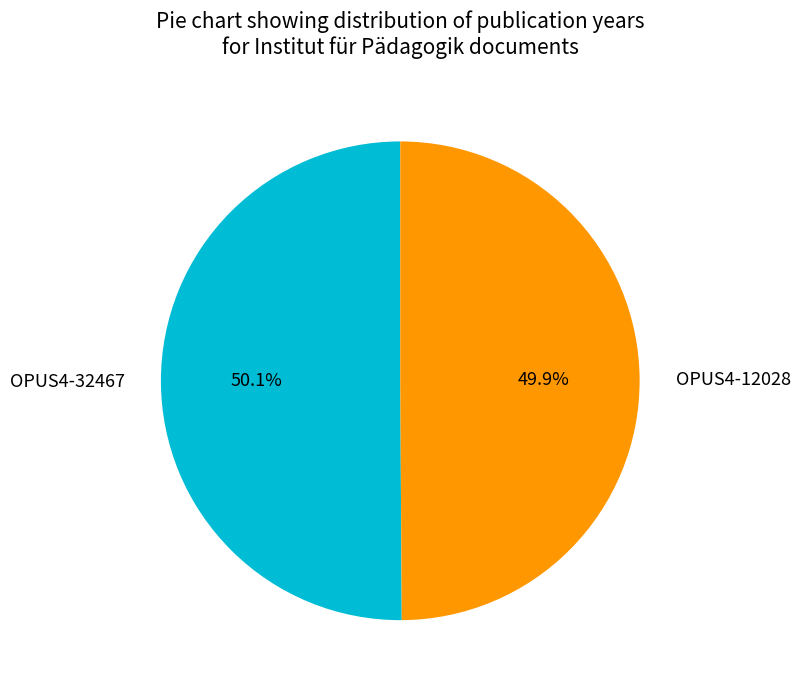

To the nearest percent, what portion does OPUS4-32467 represent?

50%